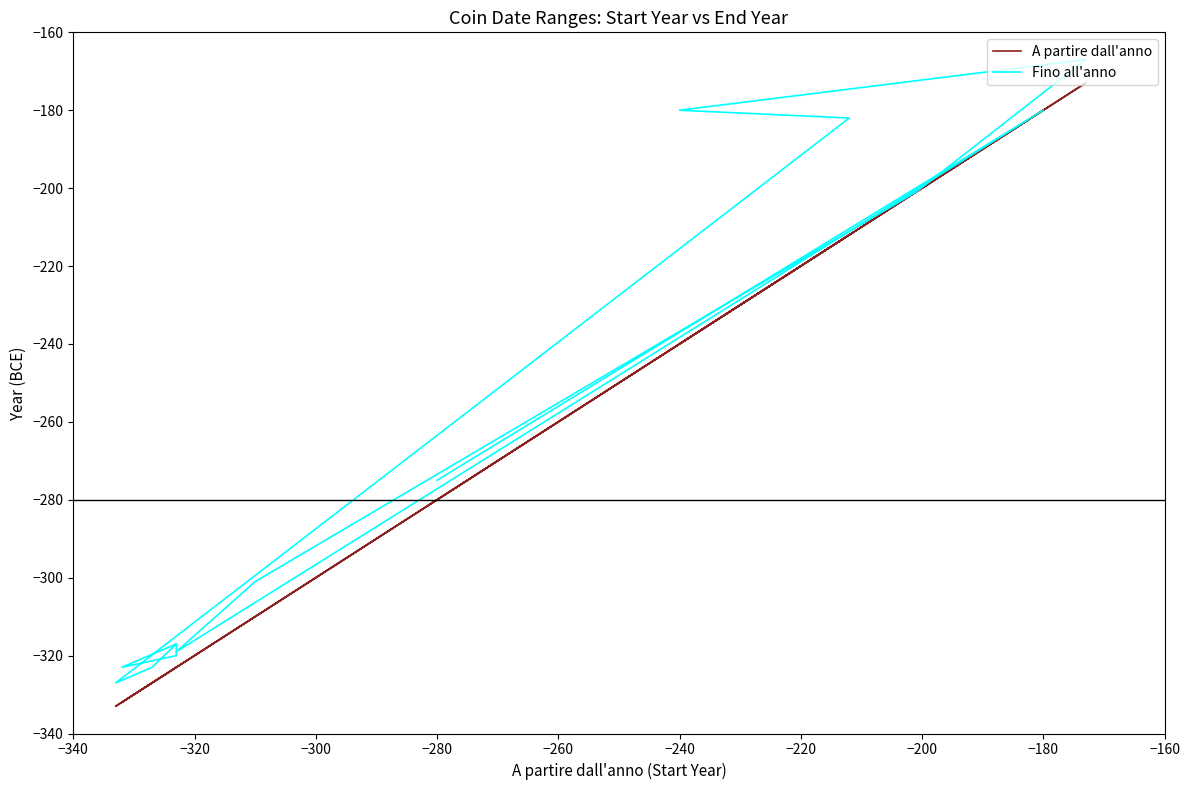

Rank the series by their average value, from lowest to highest.

A partire dall'anno, Fino all'anno